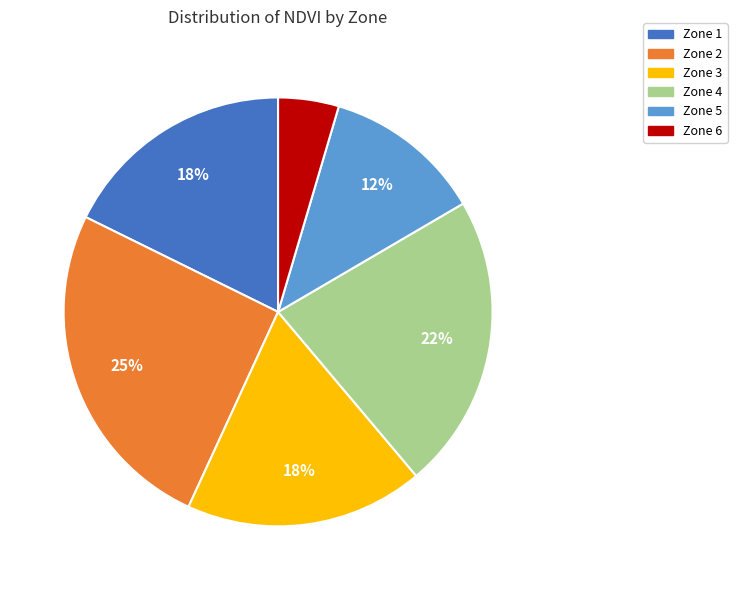

To the nearest percent, what is the average slice percentage?

17%